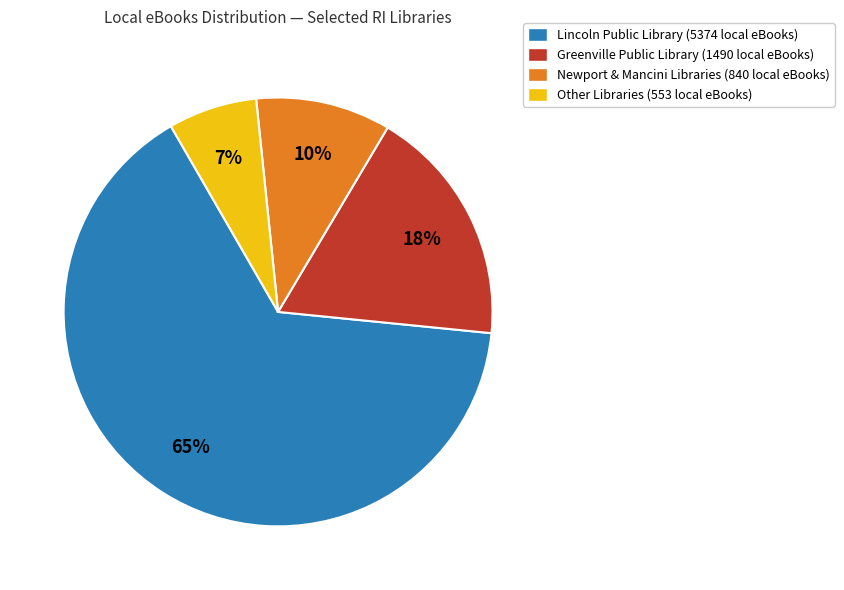

To the nearest percent, what is the average slice percentage?

25%